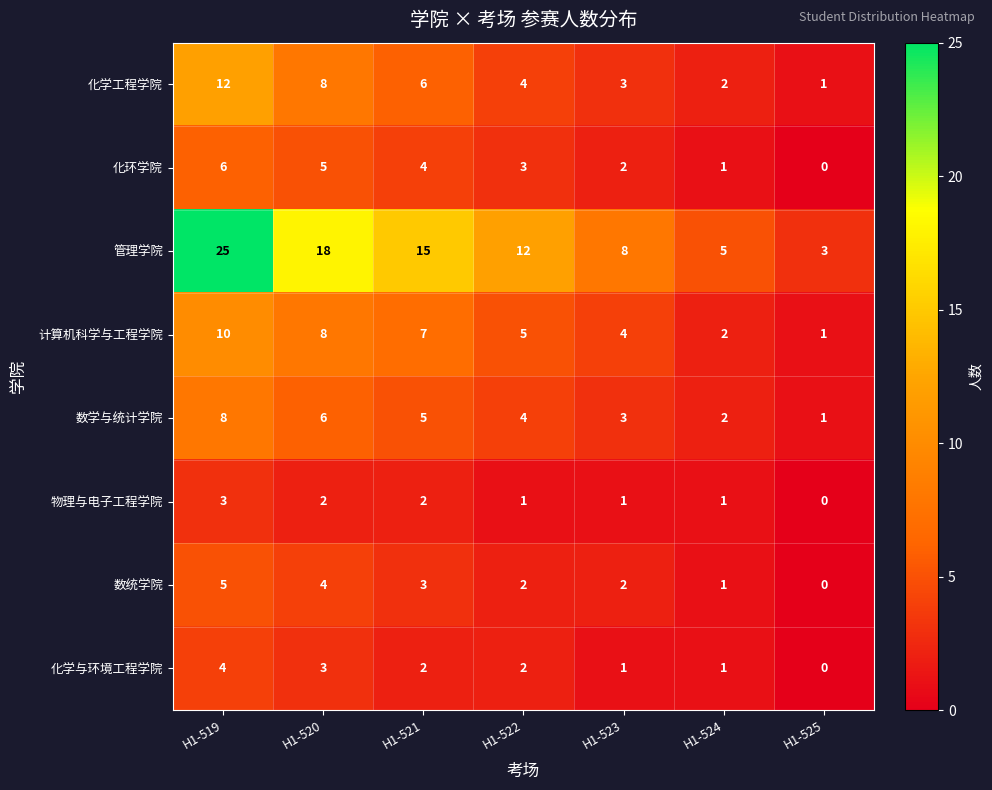

What is the greatest value displayed?

25